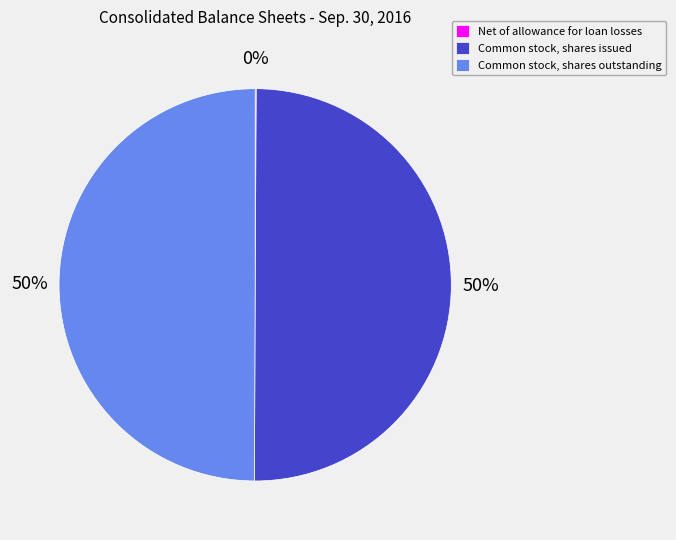

What is the ratio of the value at Common stock, shares outstanding to the value at Common stock, shares issued?

1.0